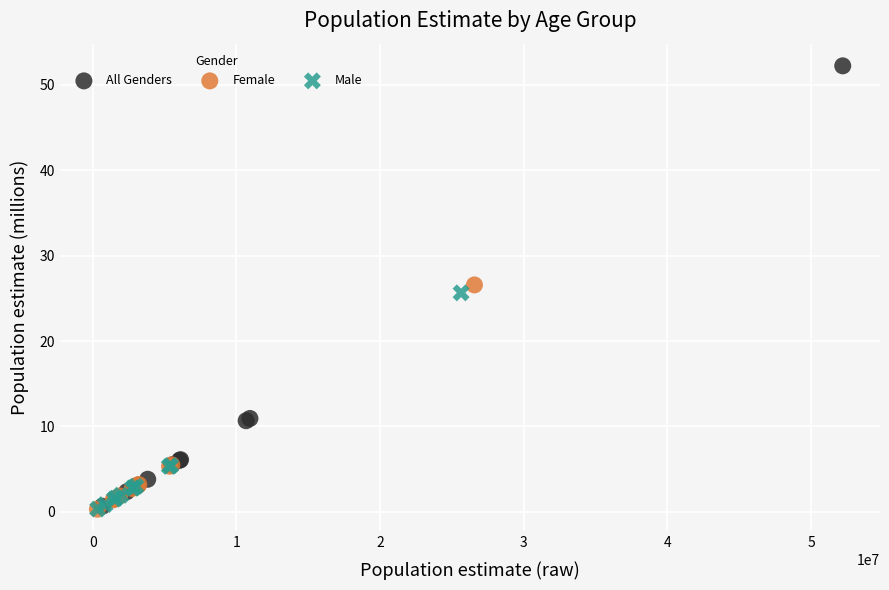

Which series reaches the maximum Y coordinate?

All Genders